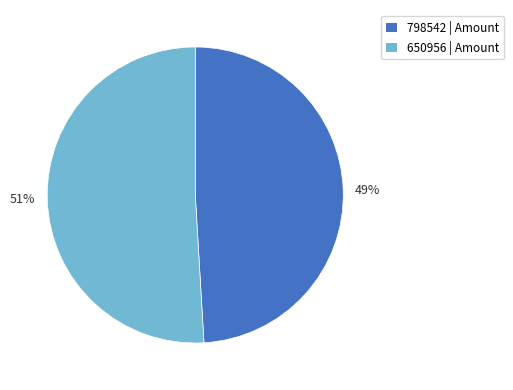

Is the sum of 51% and 49% greater than half?

Yes